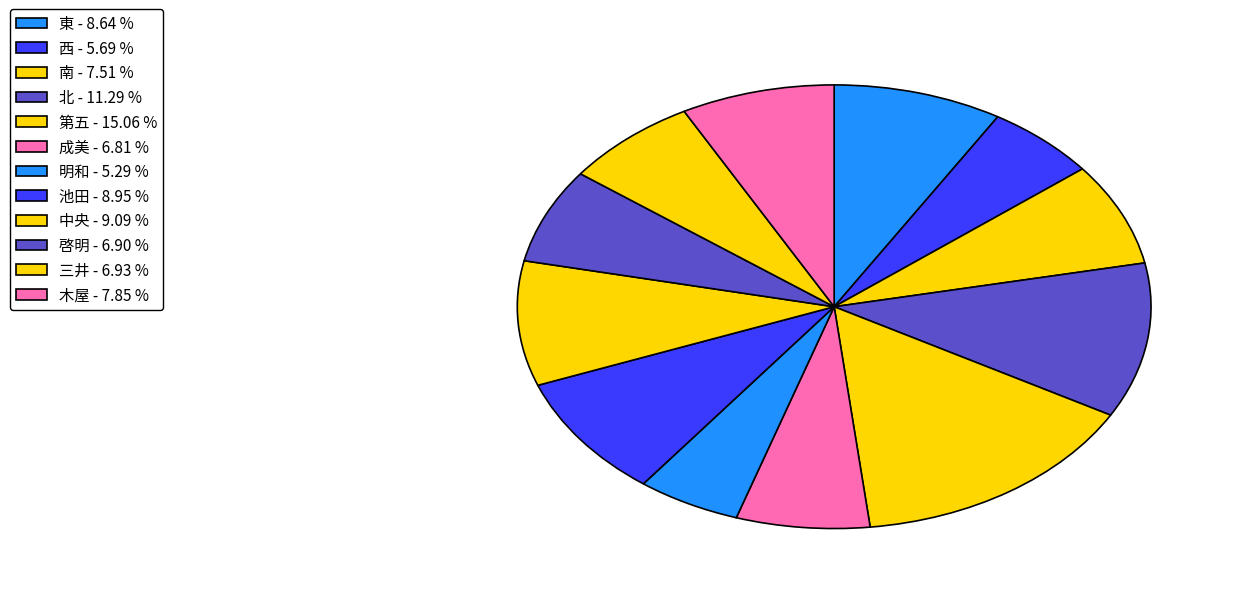

What is the largest slice in the pie chart?

第五